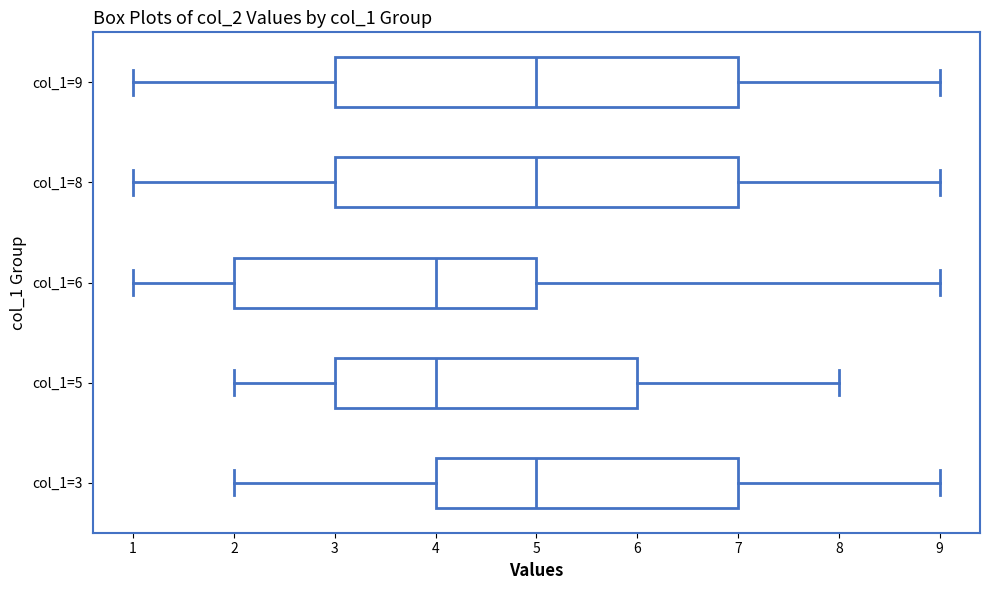

Where does the median line of the box for col_1=3 sit on the x-axis? The values are not printed on the chart, so give them approximately, as read against the axis.

5